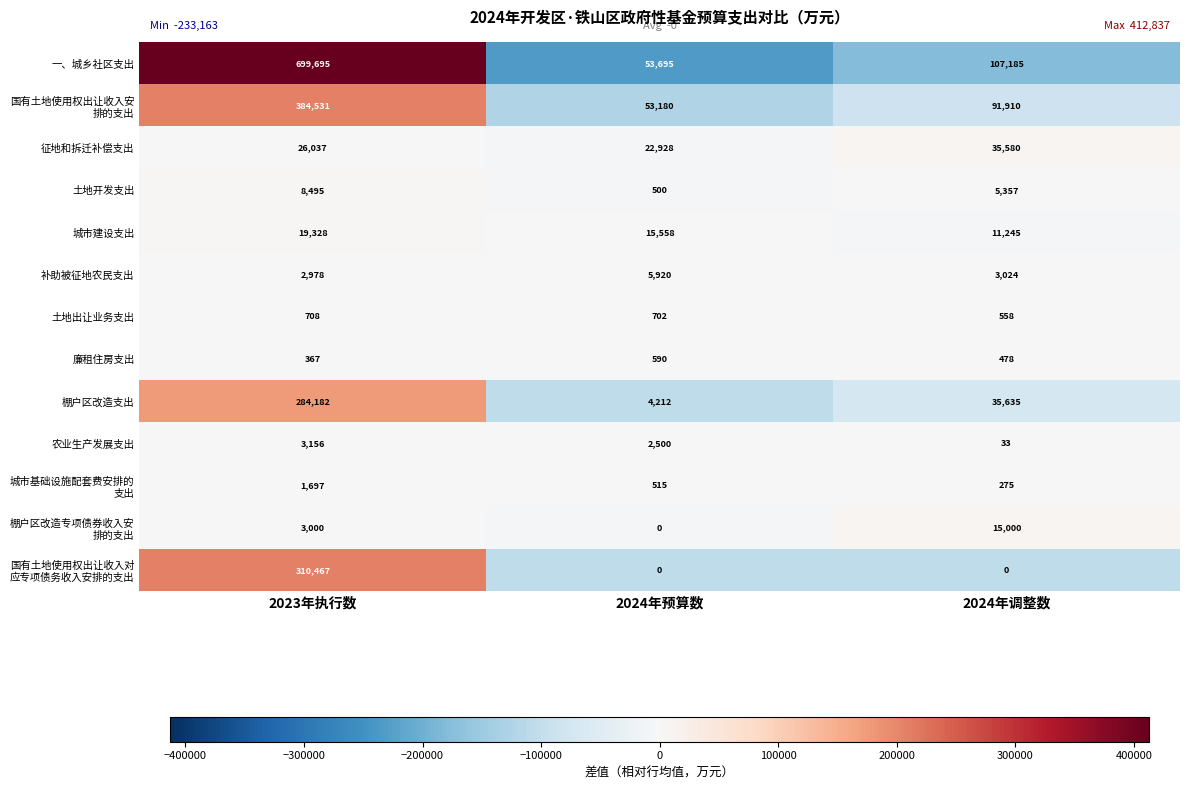

Where is 城市建设支出 nearest to the value 15286?

2024年预算数